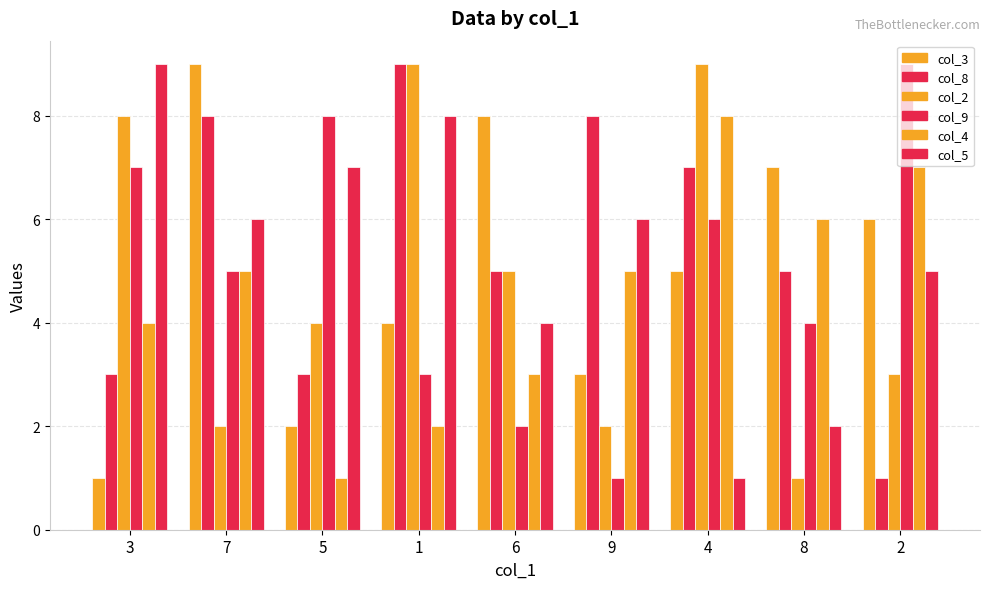

At which category does the chart reach its peak across all series?

7